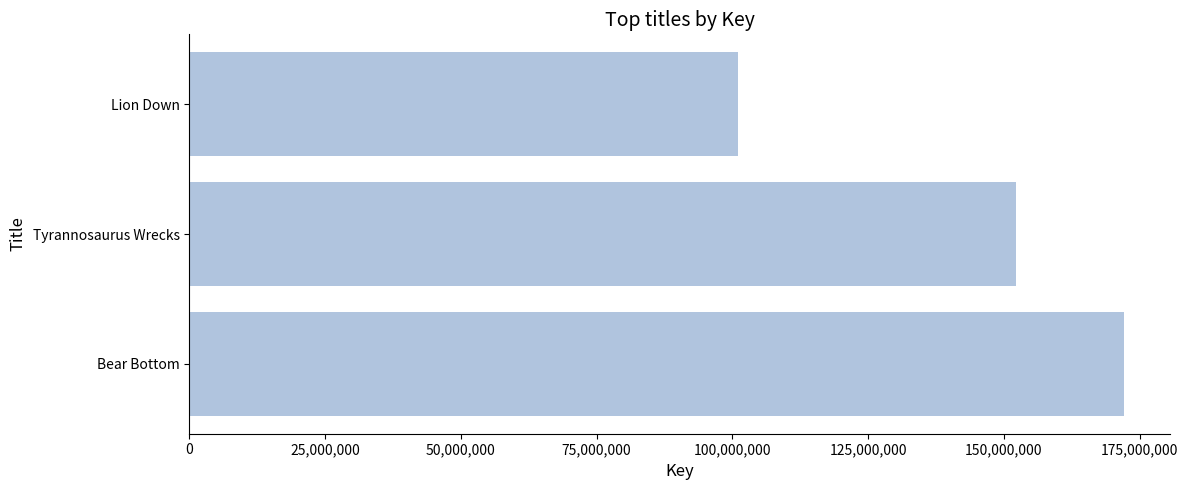

Rank the categories by value from highest to lowest.

Bear Bottom, Tyrannosaurus Wrecks, Lion Down